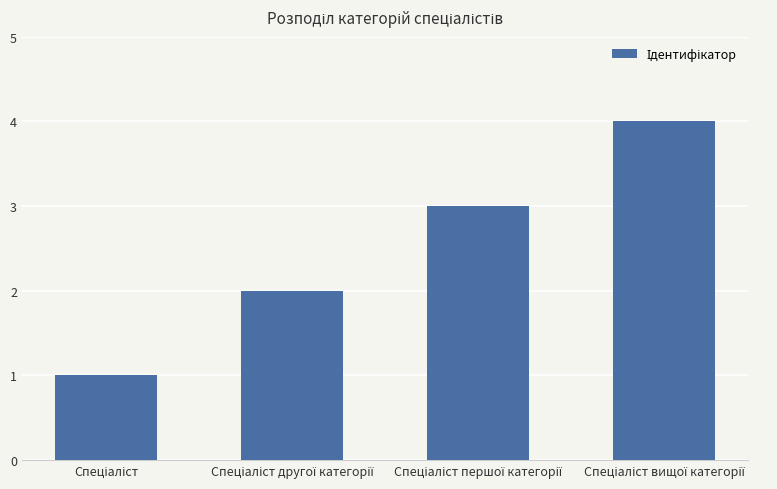

What is the difference between the maximum and minimum values?

3